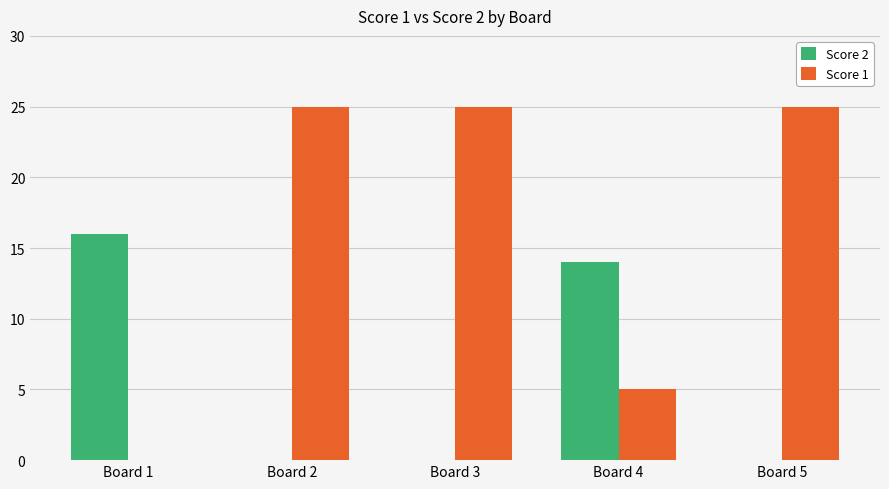

What is the sum of the Score 2 values at Board 1 and Board 2?

16